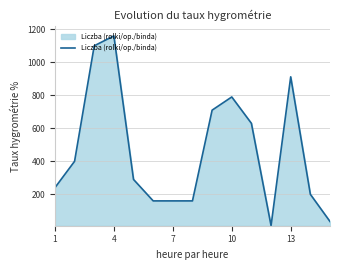

What is the maximum value shown in the chart?

1160